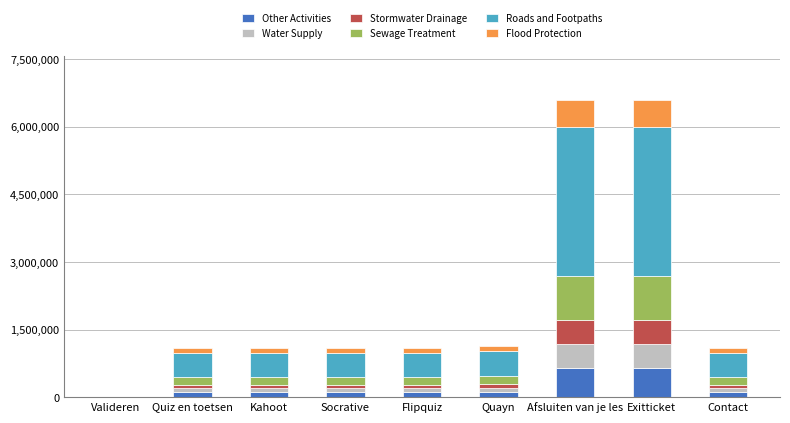

What is the maximum value for Other Activities?

658686.7